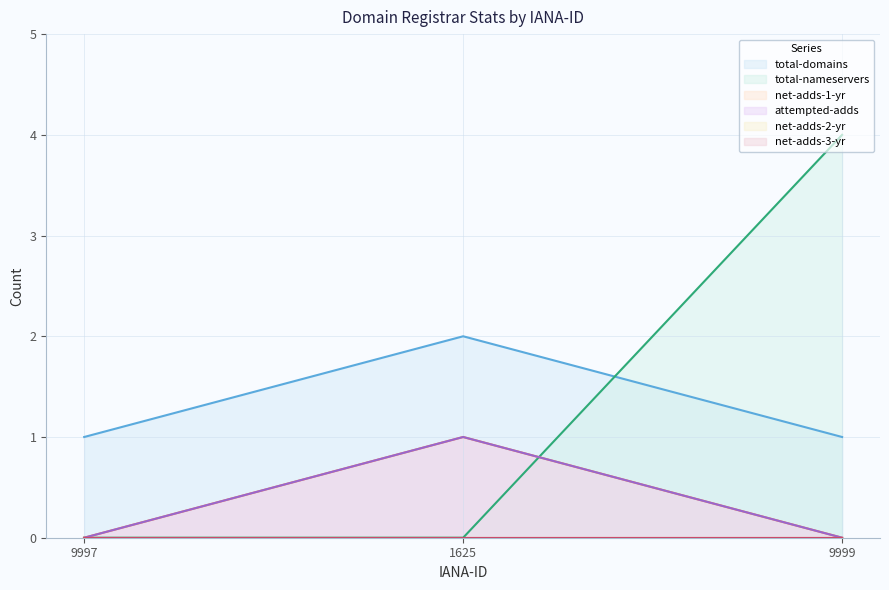

Reading right to left, list all the values displayed in this chart.

total-domains: 9999=1	1625=2	9997=1
total-nameservers: 9999=4	1625=0	9997=0
net-adds-1-yr: 9999=0	1625=1	9997=0
attempted-adds: 9999=0	1625=1	9997=0